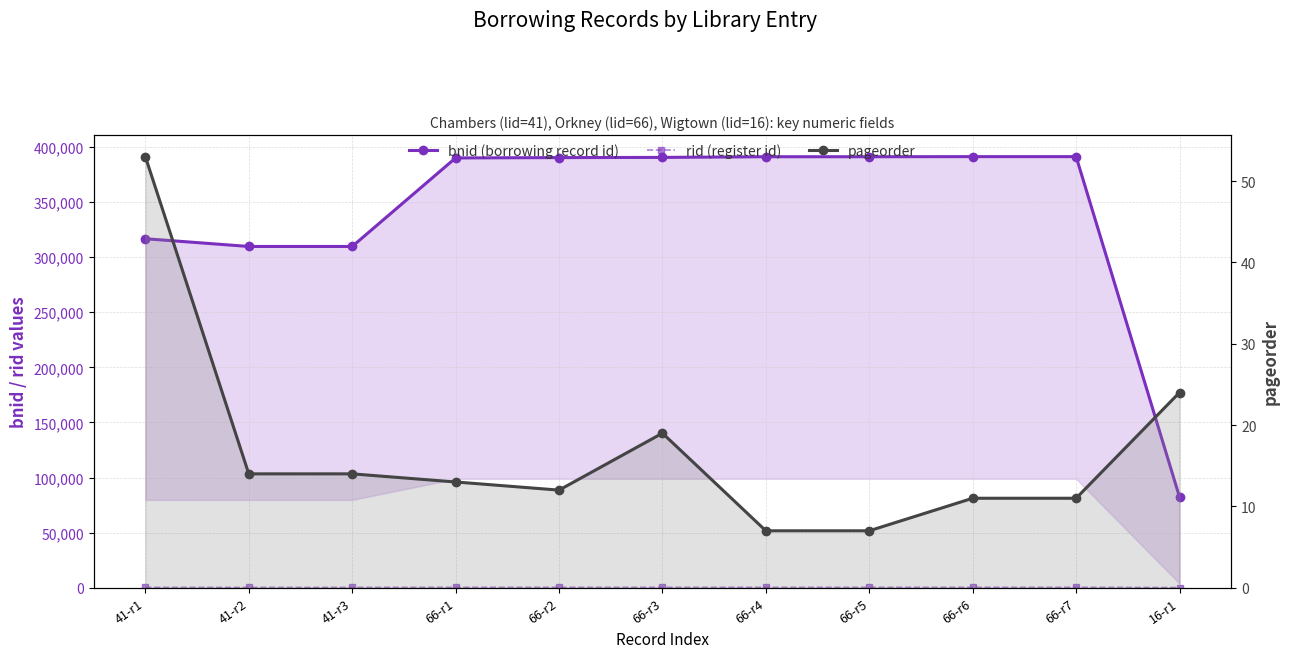

True or false: rid (register id) has more than 2 points higher than both neighbors.

False